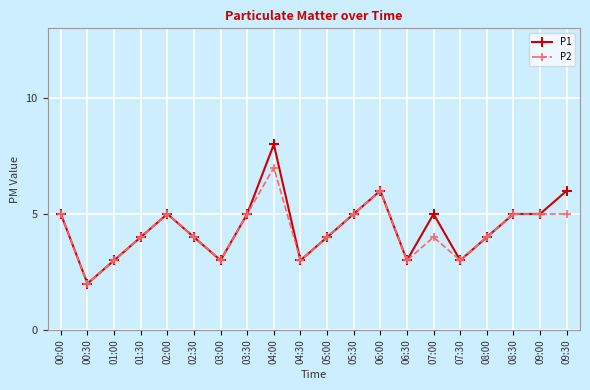

Is it true that P1 equals 2 at 02:30?

False